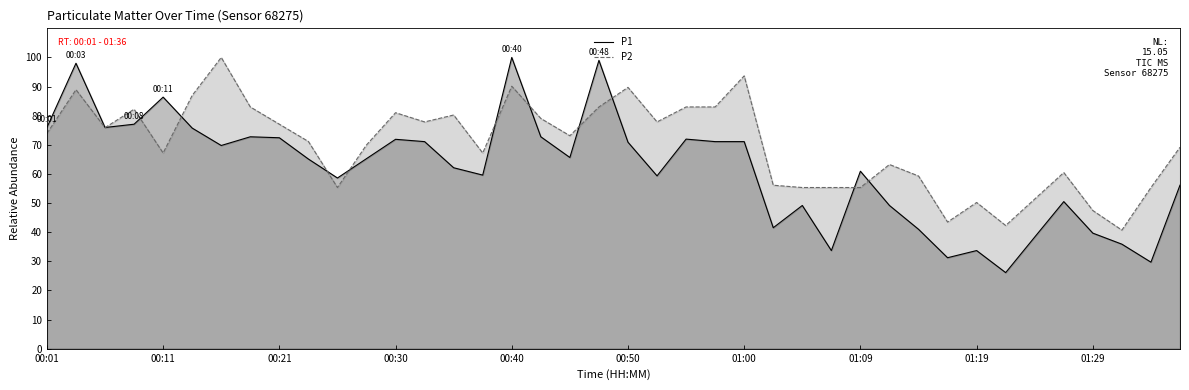

Between 14 and 15, which series saw the biggest shift?

P2